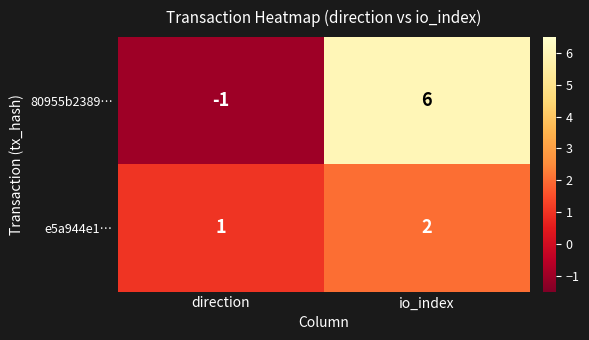

Reading right to left, what are all the values shown in this chart?

80955b2389…: 6	-1
e5a944e1…: 2	1